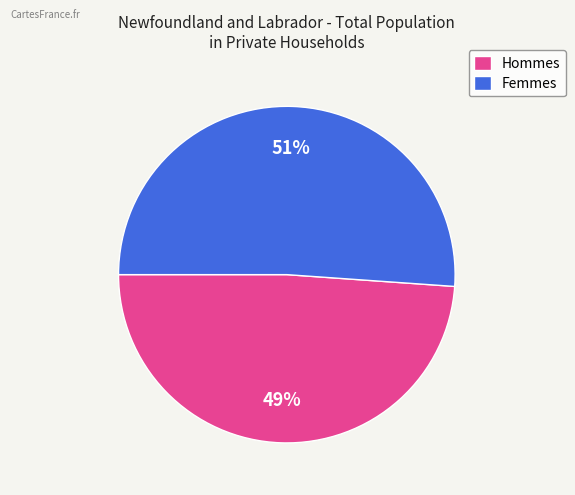

What percentage is the Femmes slice, to the nearest percent?

51%